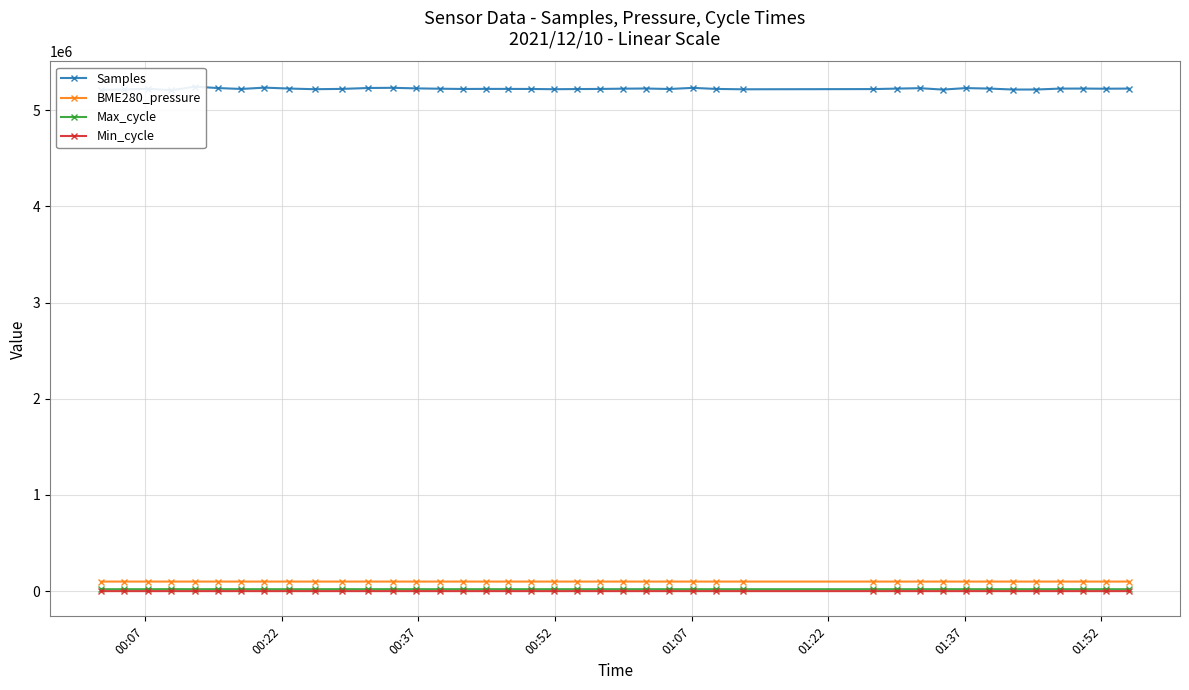

True or false: BME280_pressure and Max_cycle cross at least once.

False